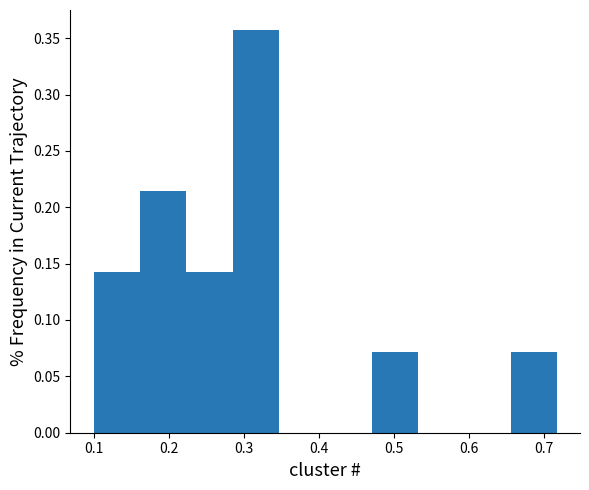

Reading left to right, list every bar in this chart as the range it spans on the x-axis followed by its height. Neither the bar edges nor the heights are printed on the chart, so give them approximately, as read against the axes.

0.10 to 0.16: 0.145
0.16 to 0.22: 0.215
0.22 to 0.28: 0.145
0.28 to 0.35: 0.355
0.35 to 0.41: 0
0.41 to 0.47: 0
0.47 to 0.53: 0.070
0.53 to 0.59: 0
0.59 to 0.66: 0
0.66 to 0.72: 0.070